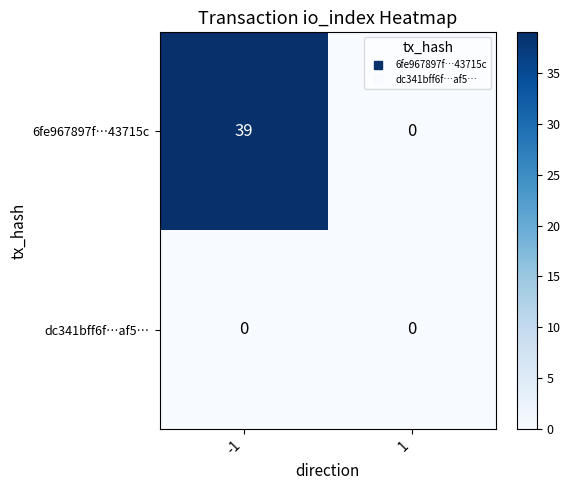

Rank the series at -1 from highest to lowest value.

6fe967897f…43715c, dc341bff6f…af5…